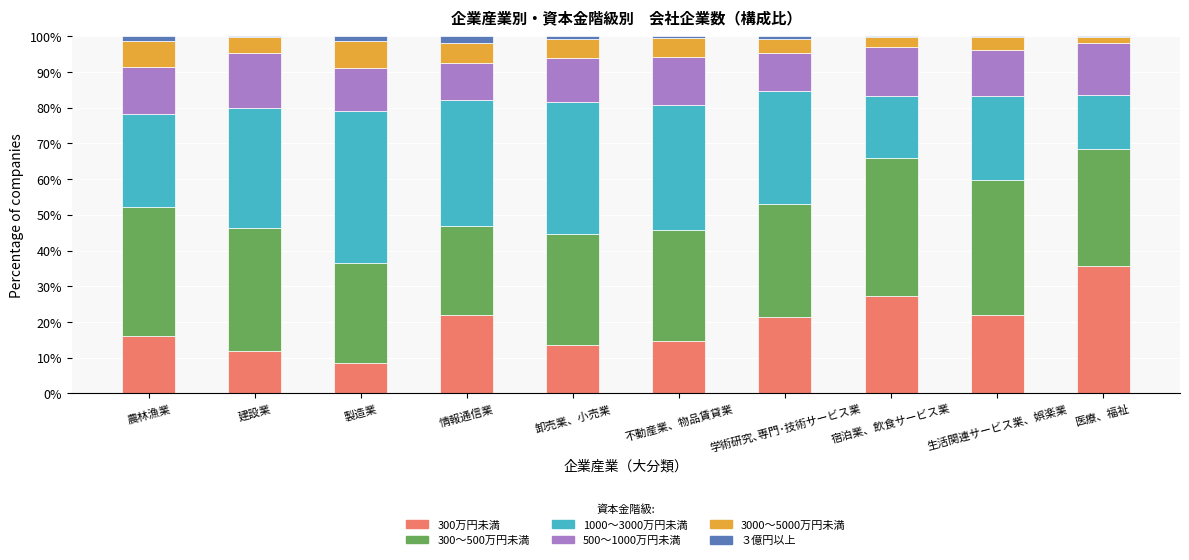

True or false: 300万円未満 has a value of 21.9 at 情報通信業.

True